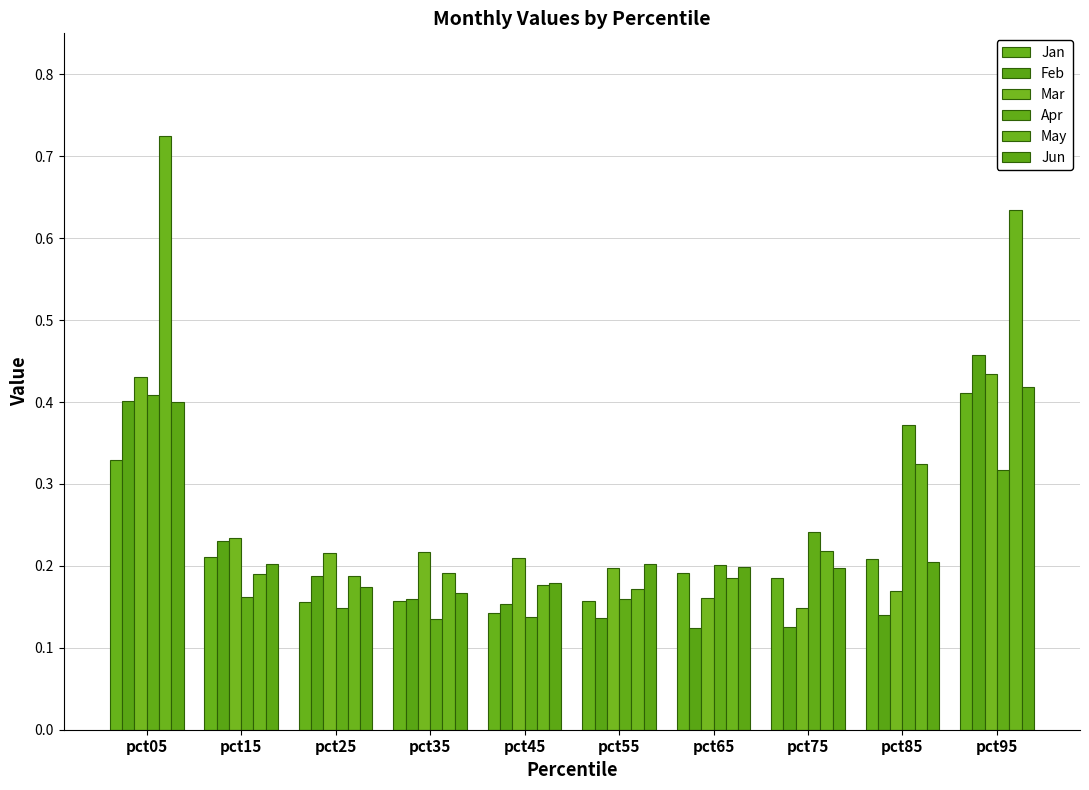

List the series in order of their peak value, highest first.

May, Feb, Mar, Jun, Jan, Apr